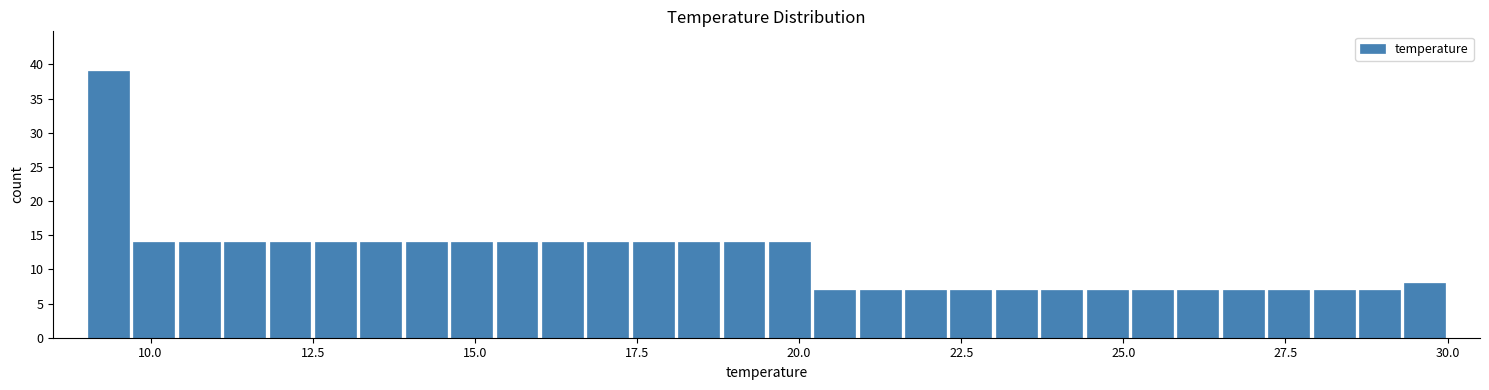

Around what value on the x-axis is the tallest bar? Give the approximate position of its centre, as read against the axis.

9.5